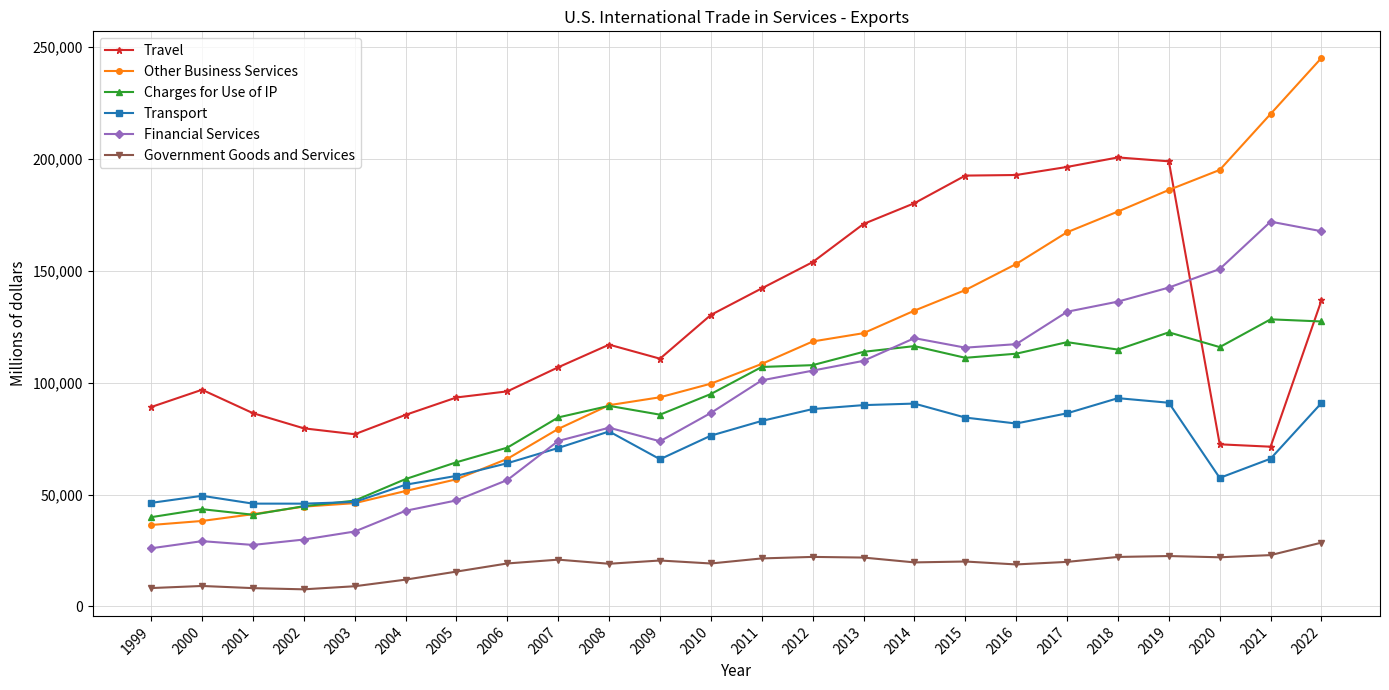

What is the value of the Other Business Services point at the 13th from the left?

108423